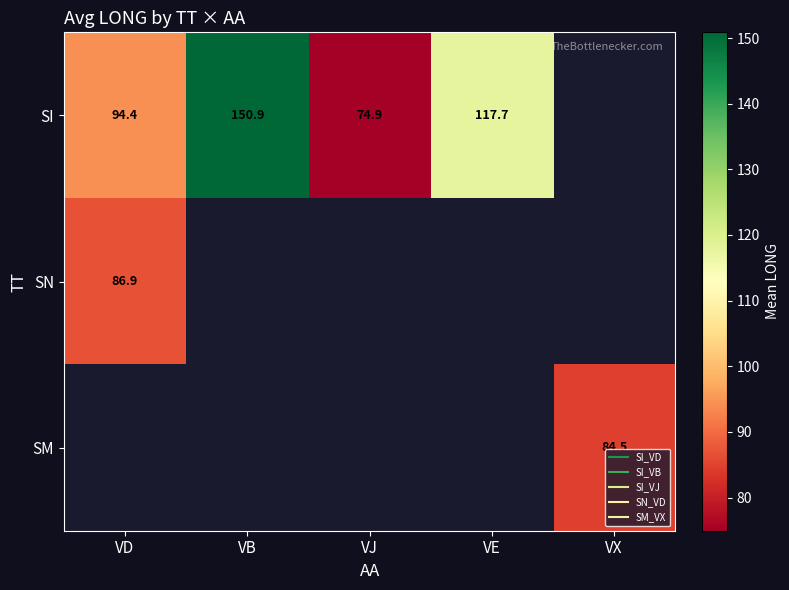

Which has a higher value, VJ or VB?

VB